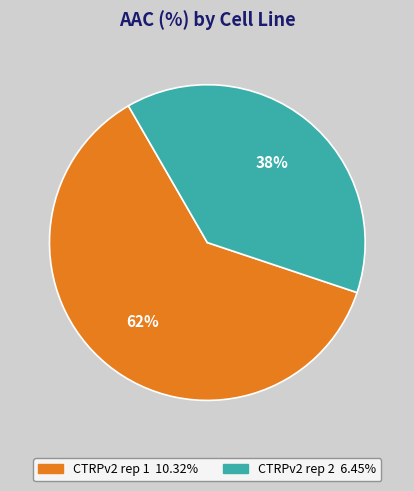

True or false: CTRPv2 rep 2 accounts for 38% of the total.

True